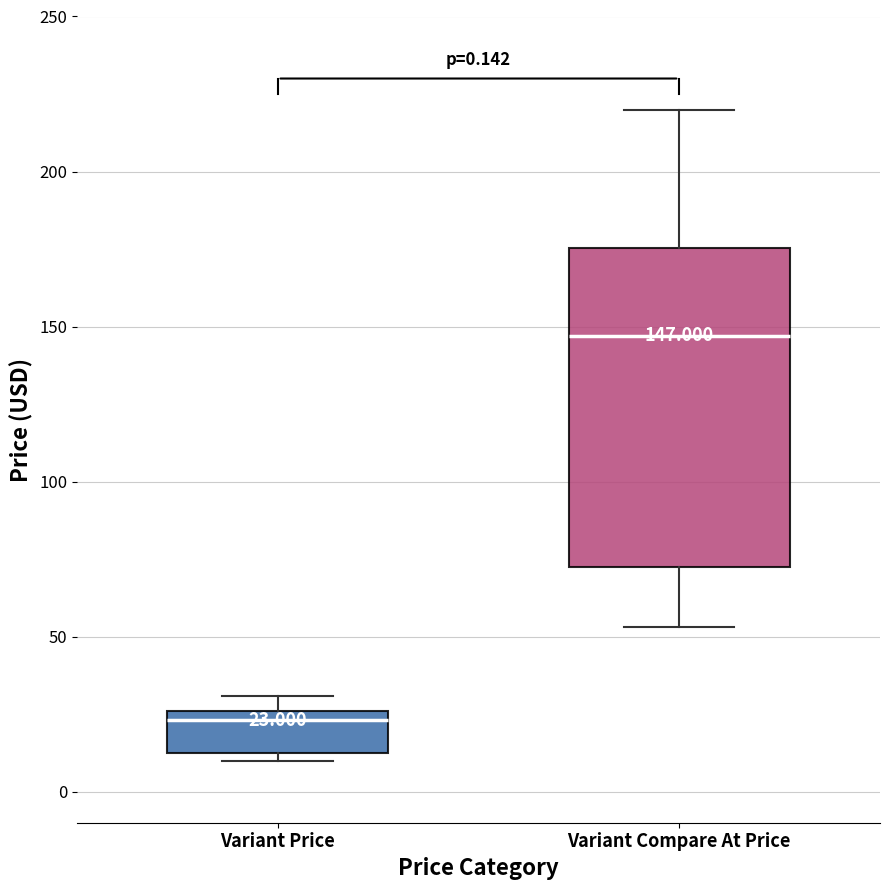

Which box's median line is the lowest?

Variant Price